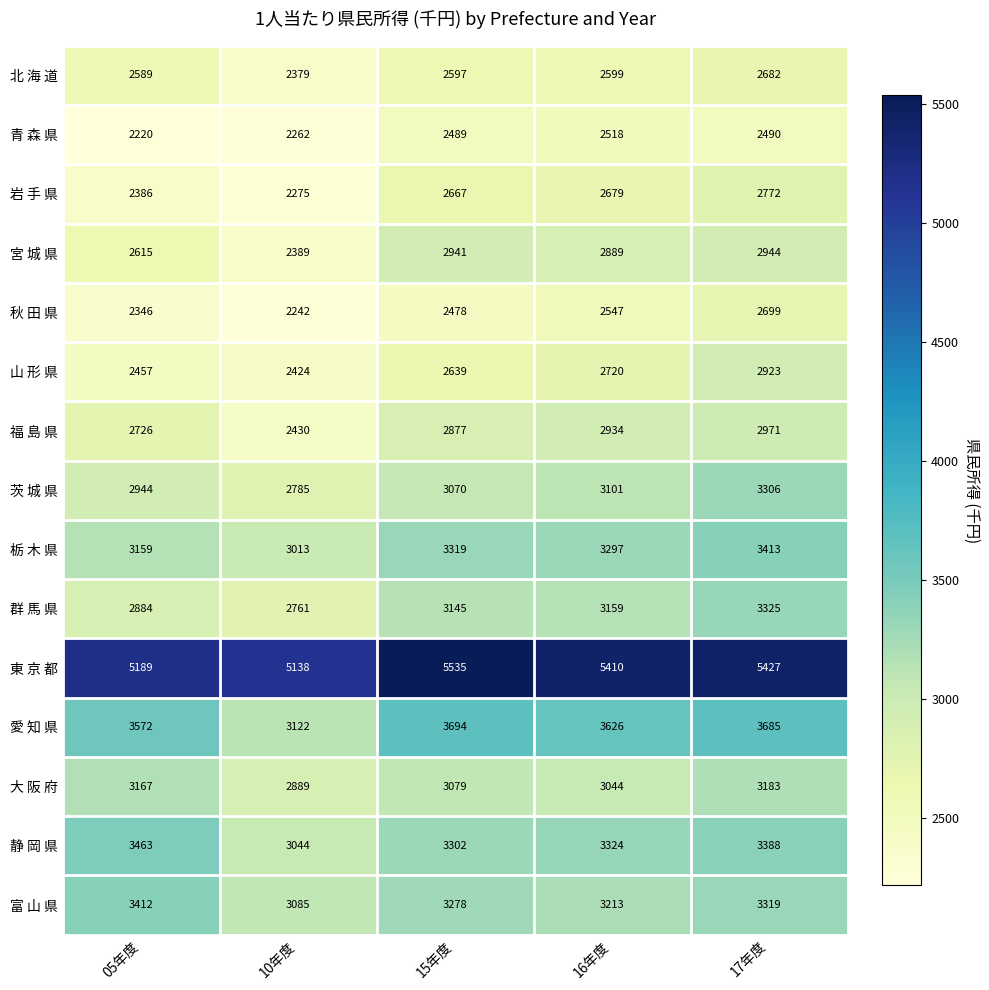

At which category does the chart reach its peak across all series?

15年度